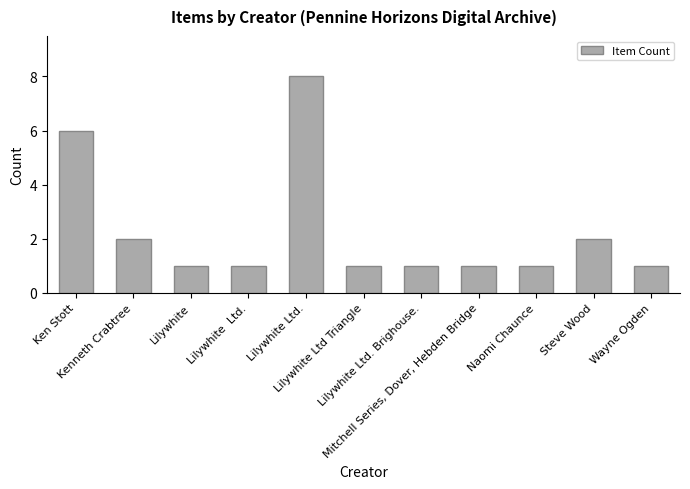

The value at Wayne Ogden is 2. True or false?

False